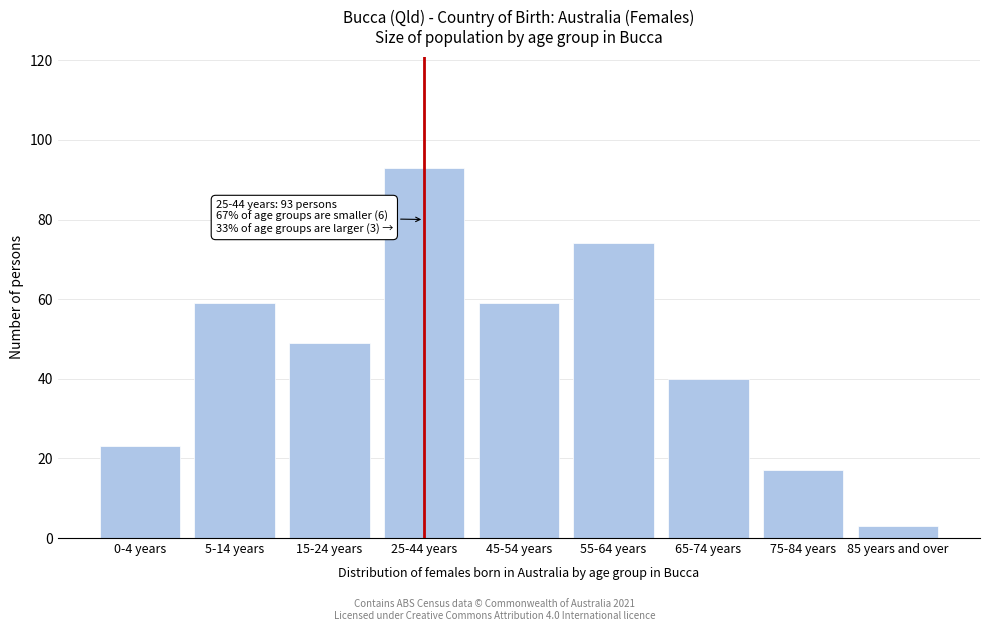

Reading left to right, what are all the values shown in this chart?

0-4 years=23	5-14 years=59	15-24 years=49	25-44 years=93	45-54 years=59	55-64 years=74	65-74 years=40	75-84 years=17	85 years and over=3